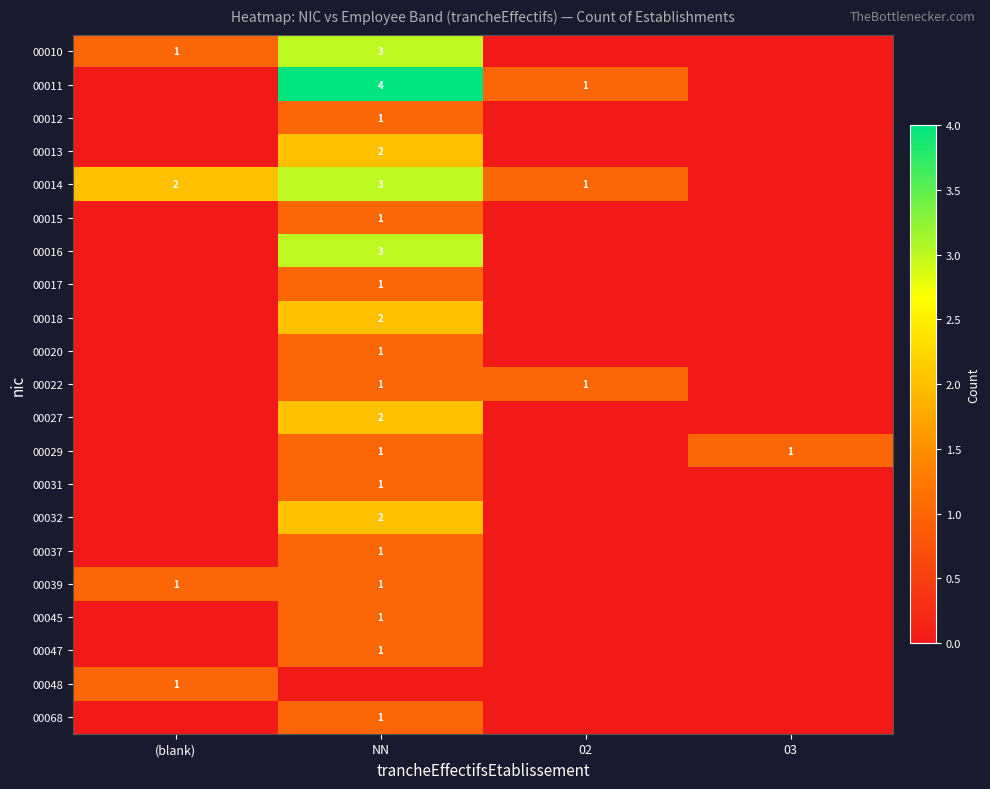

The value of 00011 at NN is 4. True or false?

True